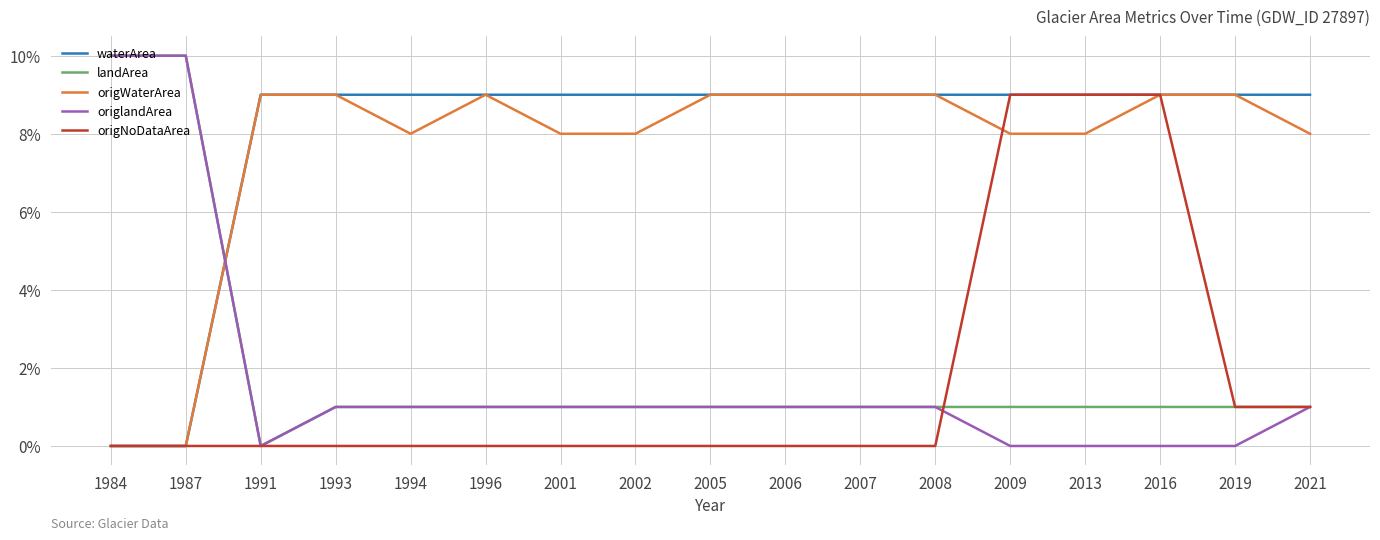

What is the difference between the maximum and minimum values in the origNoDataArea series?

0.1